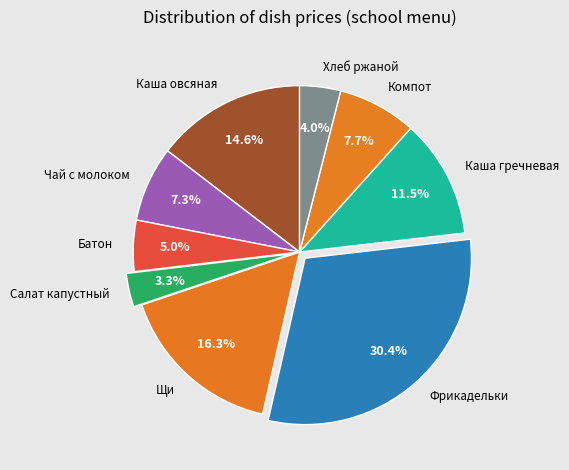

Does any single category account for the majority?

No